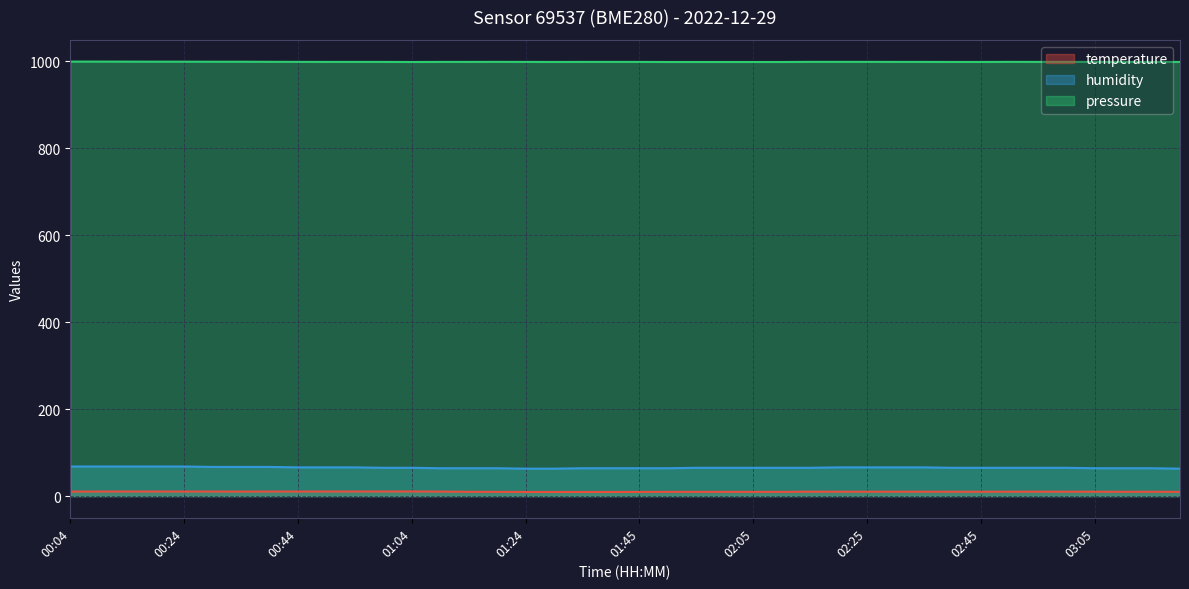

True or false: humidity has more than 1 interior local peaks.

False